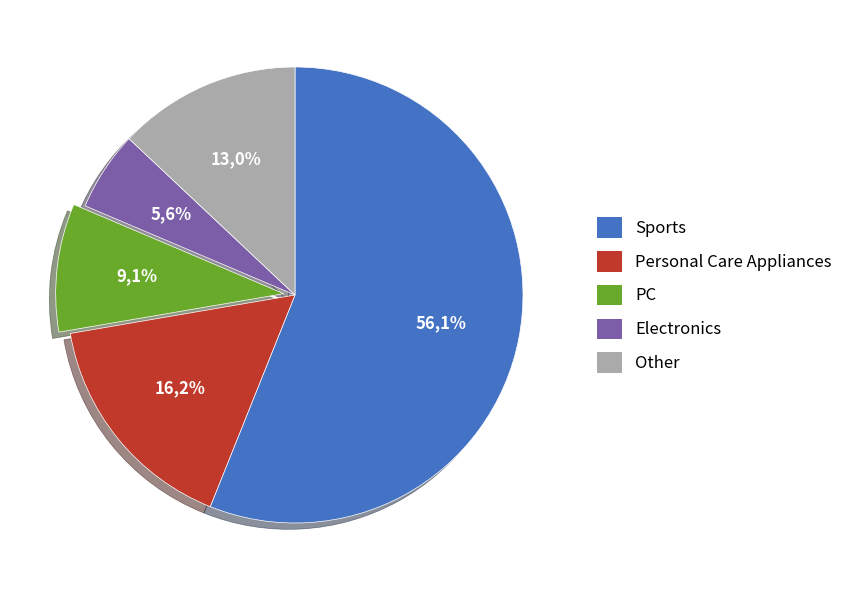

What is the largest slice in the pie chart?

Sports